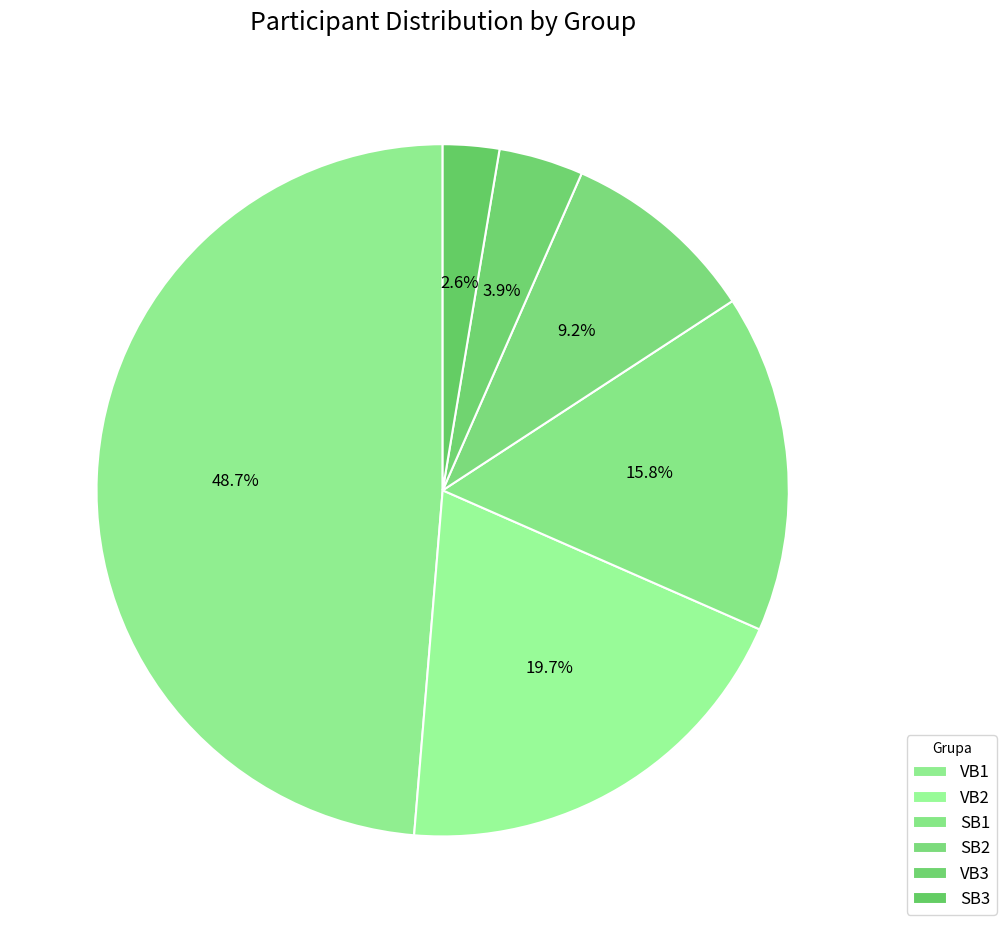

How many segments does this pie chart have?

6